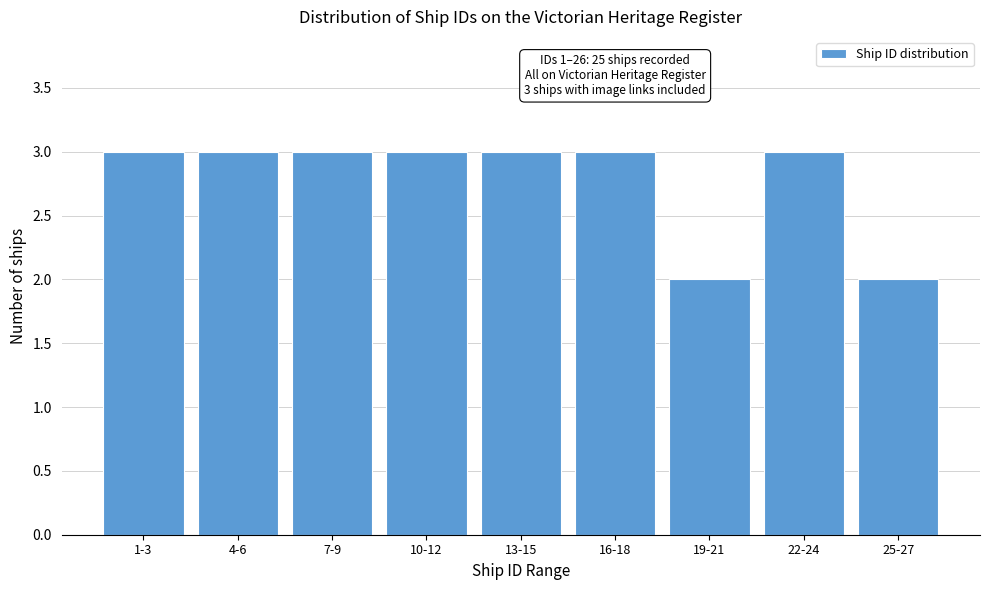

Reading left to right, transcribe all the data shown in this chart.

3	3	3	3	3	3	2	3	2